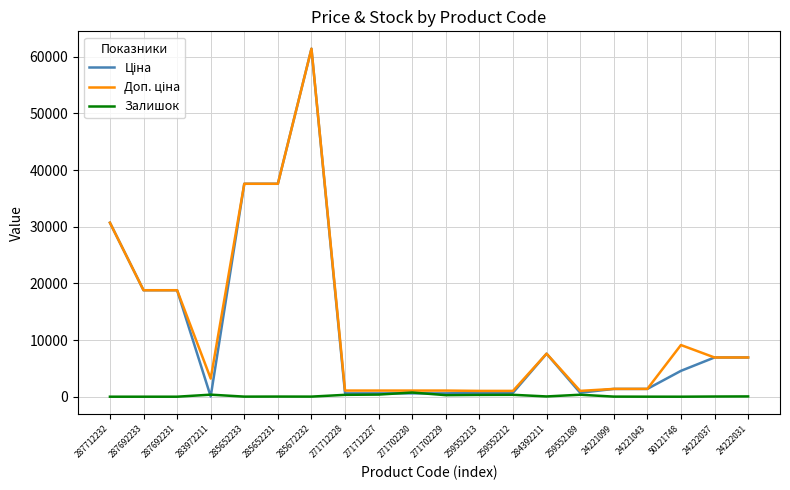

What is the total value across all series at 287712232?

61434.3